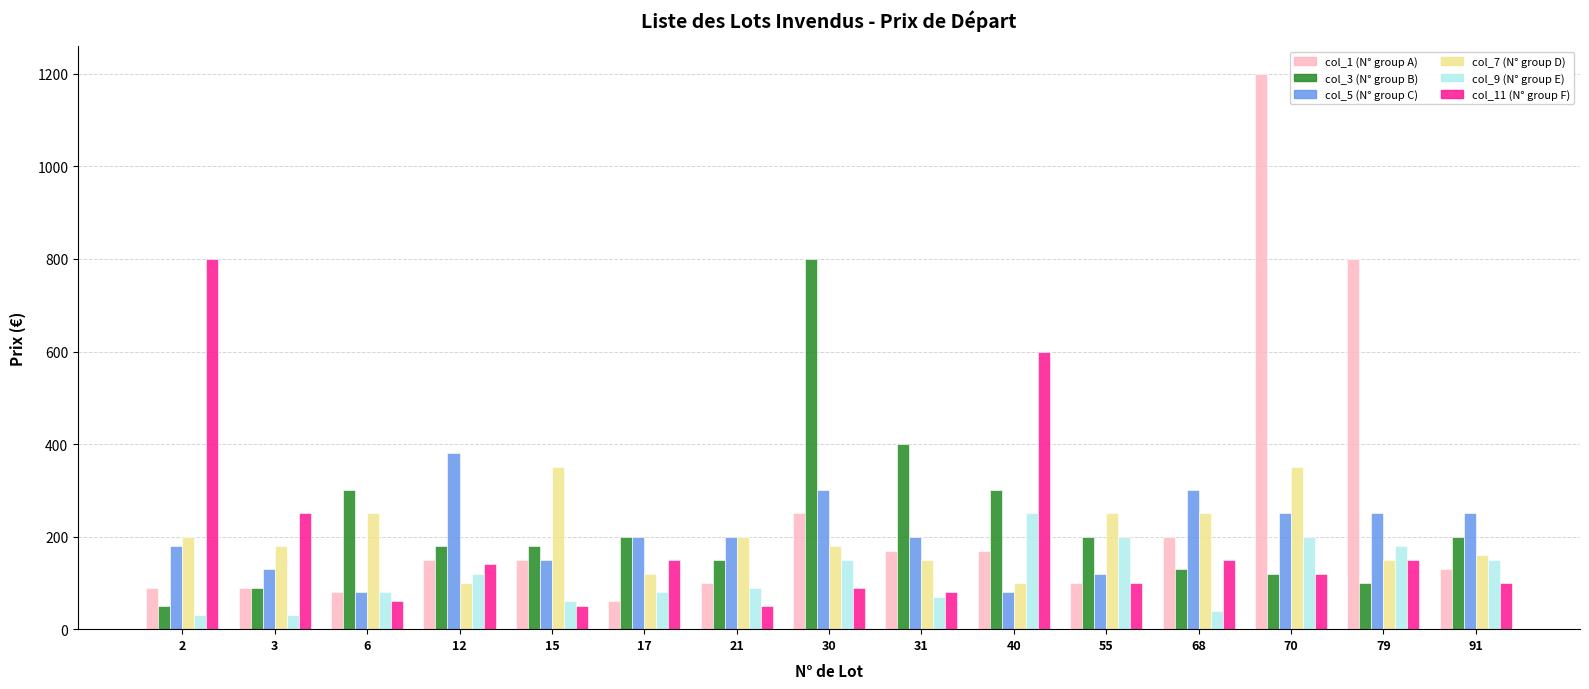

Reading left to right, list all the values displayed in this chart.

col_1 (N° group A): 90	90	80	150	150	60	100	250	170	170	100	200	1200	800	130
col_3 (N° group B): 50	90	300	180	180	200	150	800	400	300	200	130	120	100	200
col_5 (N° group C): 180	130	80	380	150	200	200	300	200	80	120	300	250	250	250
col_7 (N° group D): 200	180	250	100	350	120	200	180	150	100	250	250	350	150	160
col_9 (N° group E): 30	30	80	120	60	80	90	150	70	250	200	40	200	180	150
col_11 (N° group F): 800	250	60	140	50	150	50	90	80	600	100	150	120	150	100